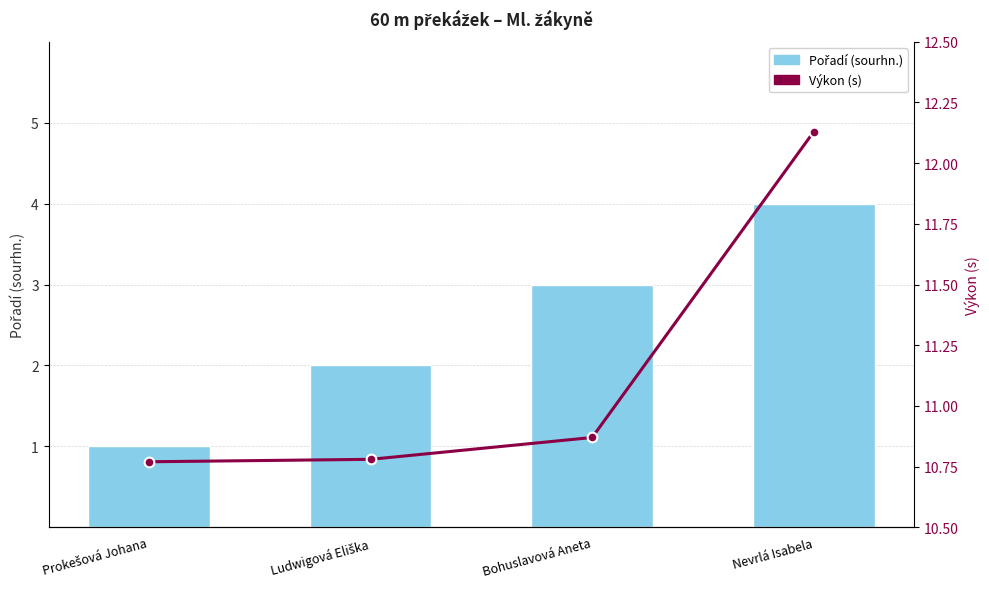

Between Prokešová Johana and Bohuslavová Aneta, which is larger?

Bohuslavová Aneta